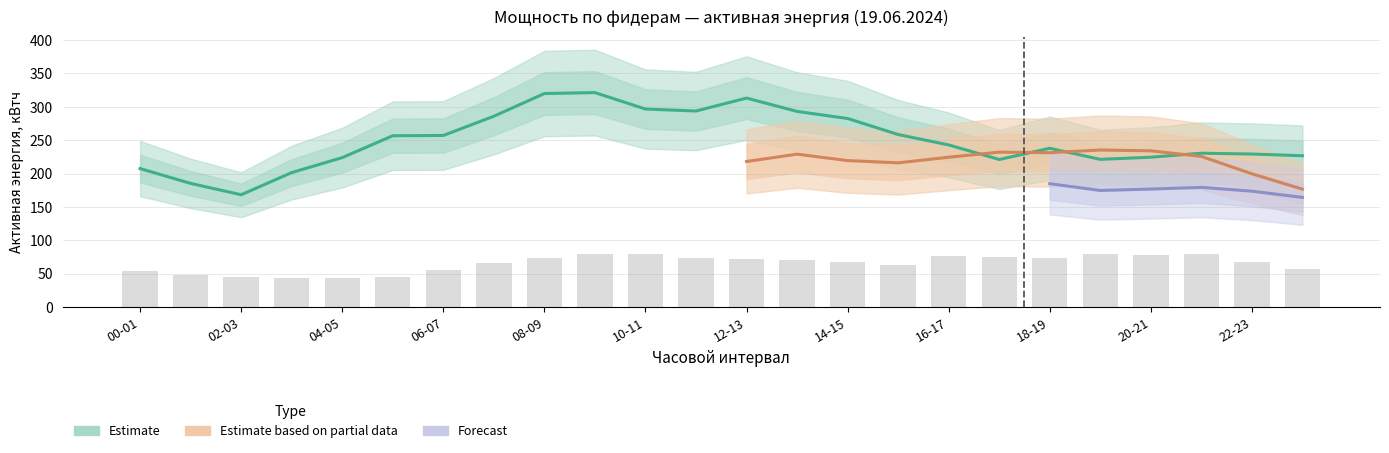

At which label is 10 Калинкино Т1 ао closest to 244?

16-17